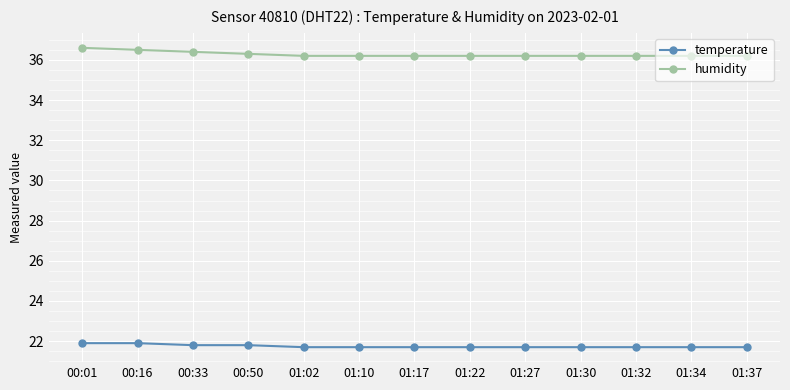

What is the difference between the highest and lowest values at 01:34?

14.5